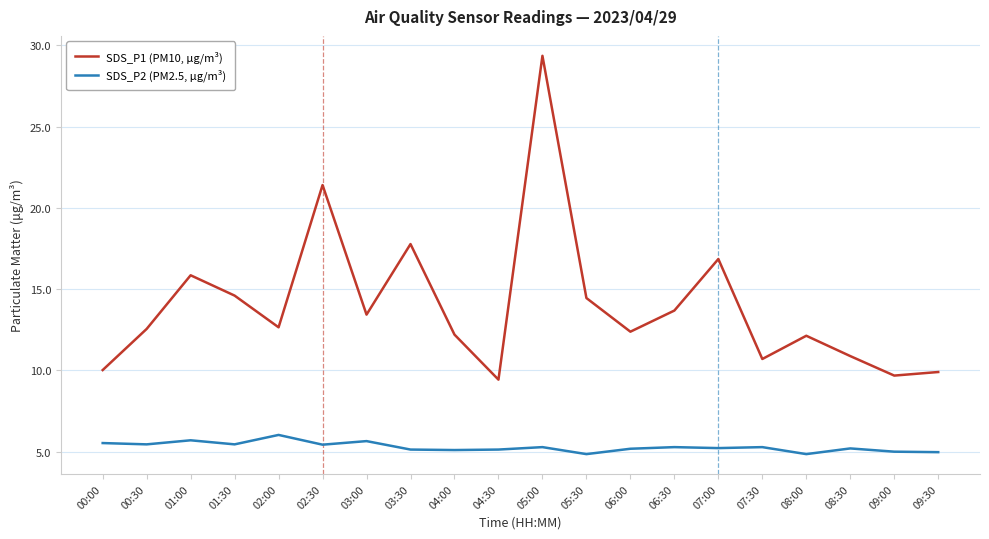

In SDS_P2 (PM2.5, µg/m³), how many points are lower than both neighbors (excluding endpoints)?

7